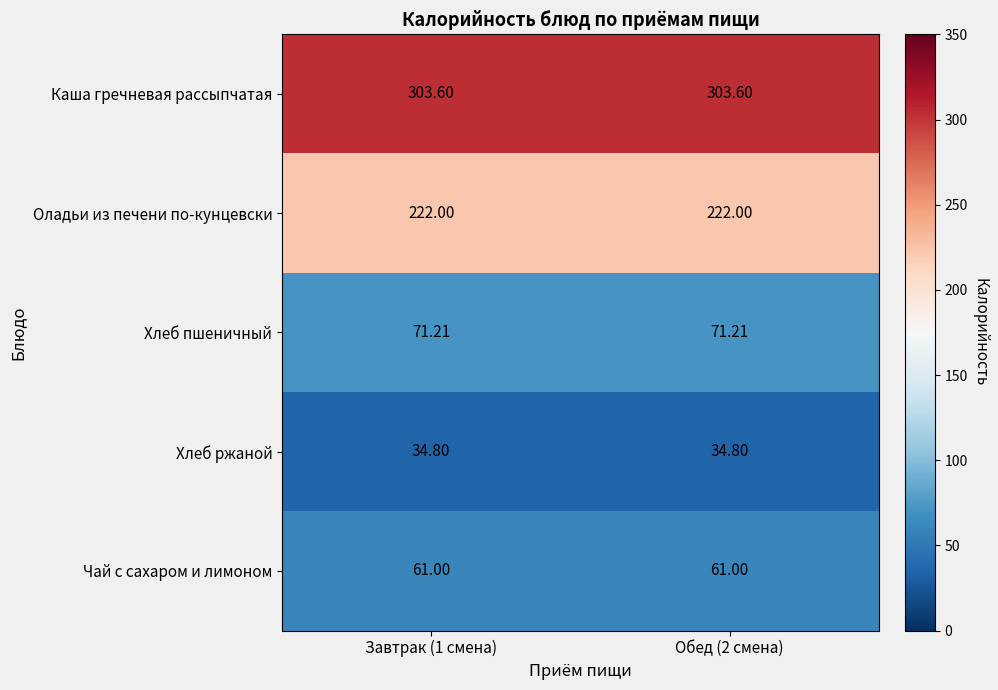

Which series has the largest total across all categories?

Каша гречневая рассыпчатая